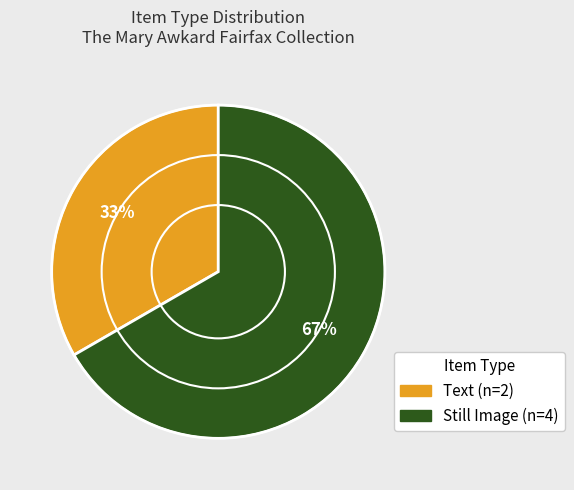

To the nearest percent, what is the average slice percentage?

50%